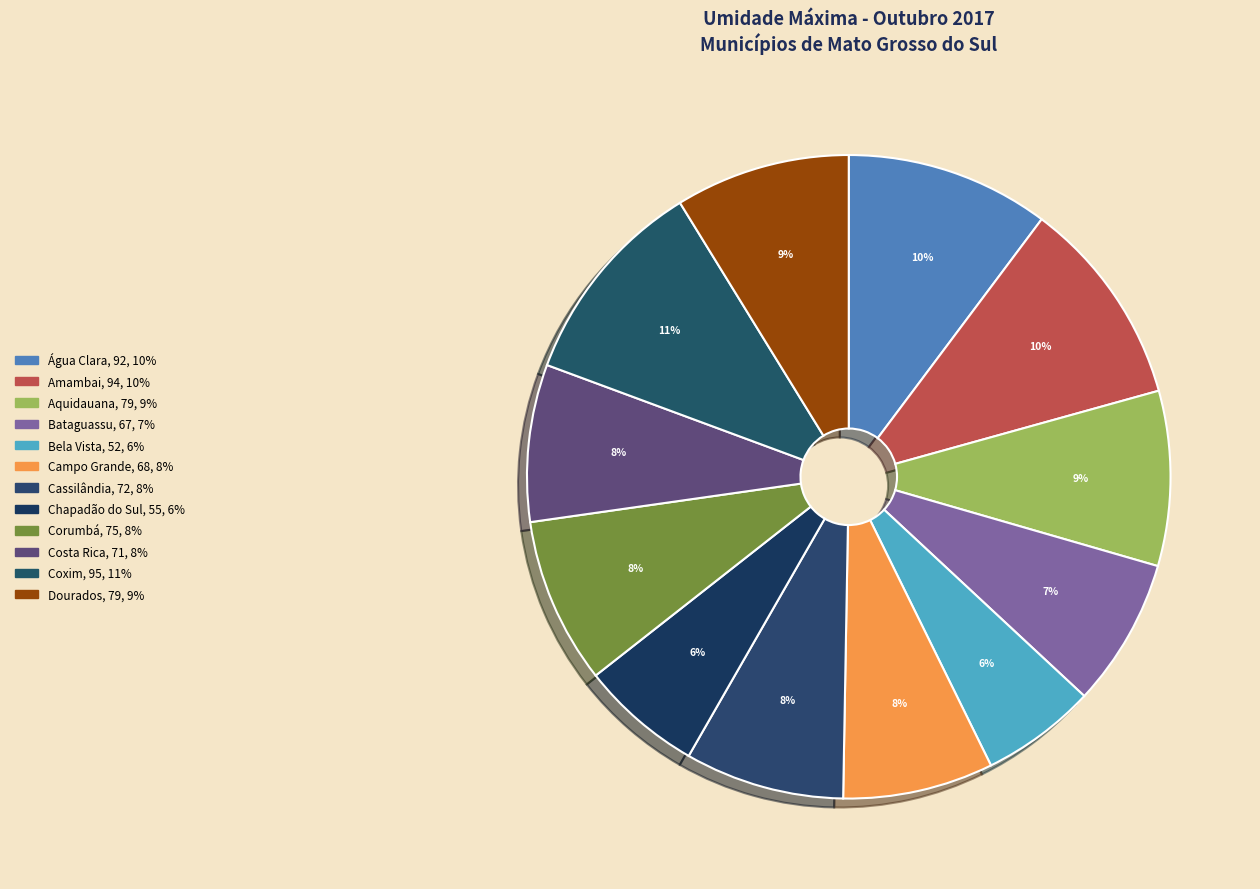

How many slices are in this pie chart?

12